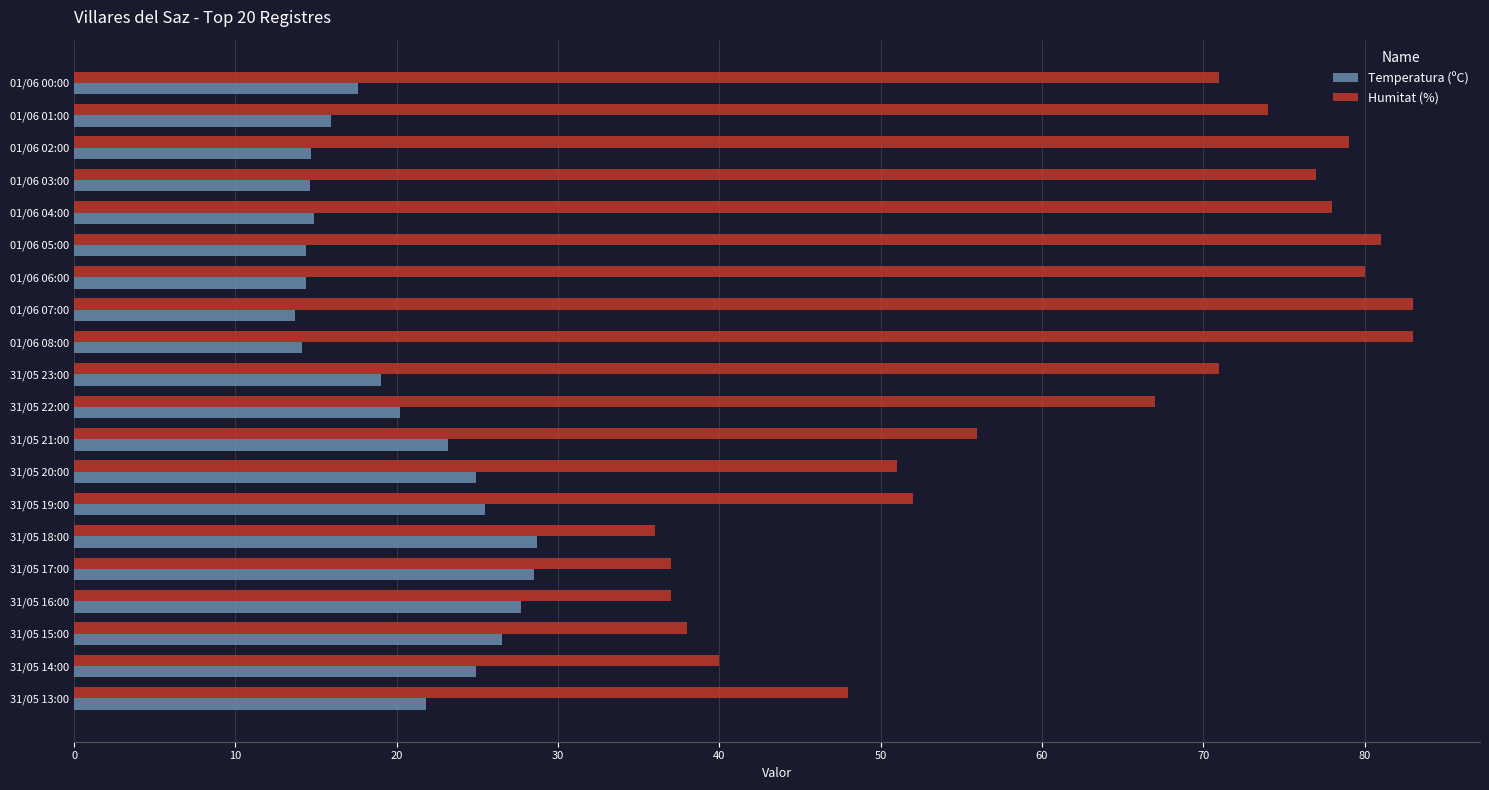

How many data points in Temperatura (ºC) are above 20?

10